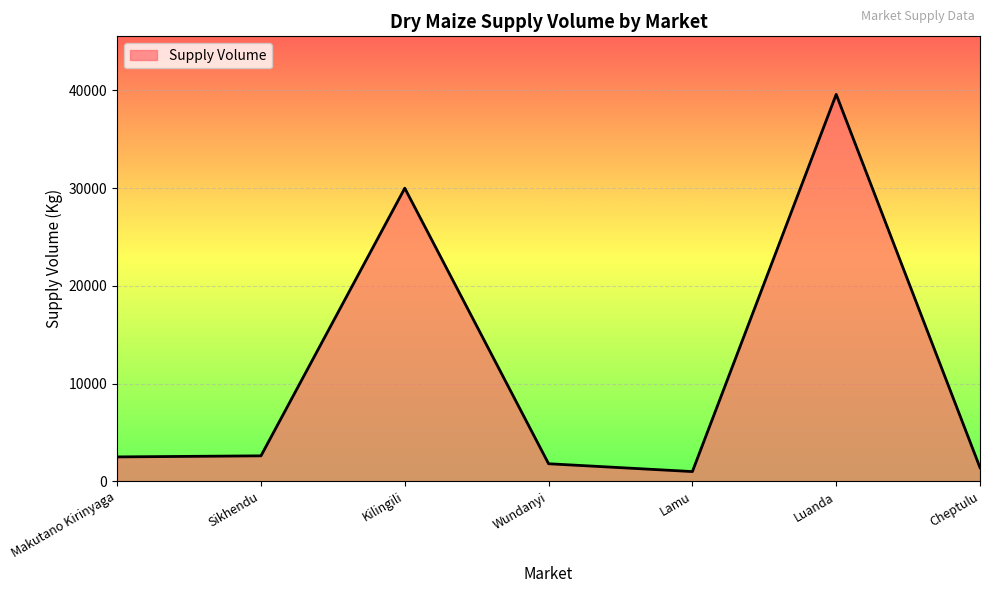

What is the change in value from Sikhendu to Lamu?

-1610